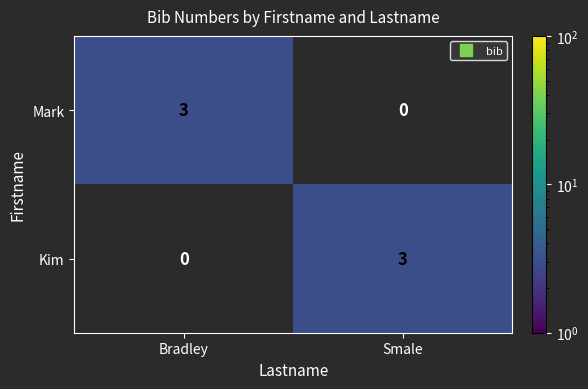

What is the spread (max minus min) of values at Smale?

3